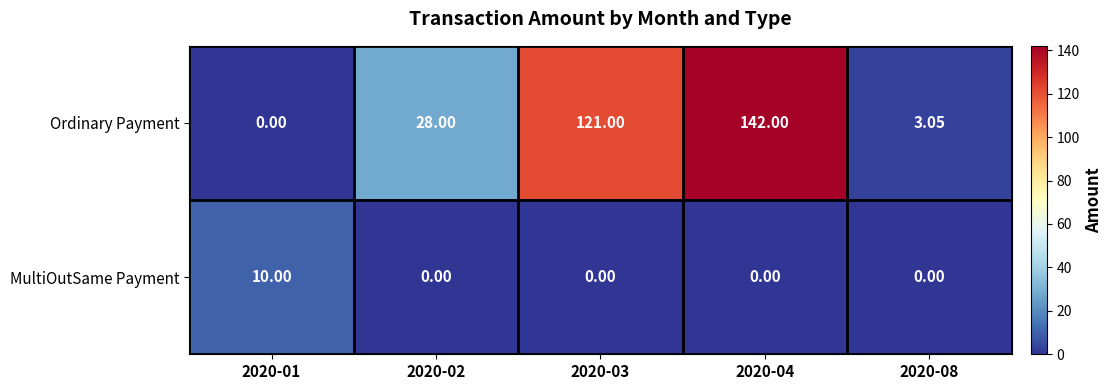

Rank the series by their maximum value, from highest to lowest.

Ordinary Payment, MultiOutSame Payment